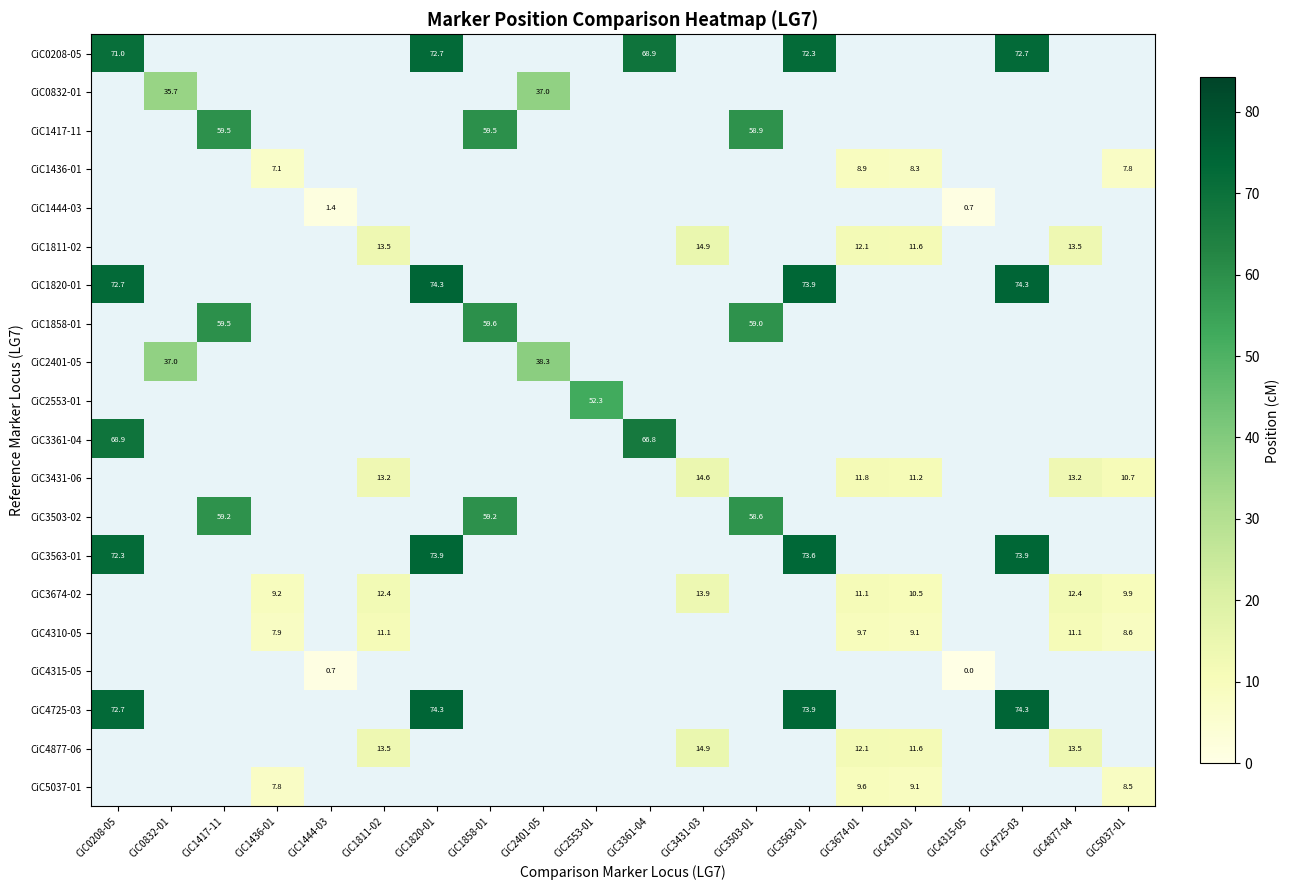

Is it true that CiC3431-06 equals 13.2 at CiC1811-02?

True